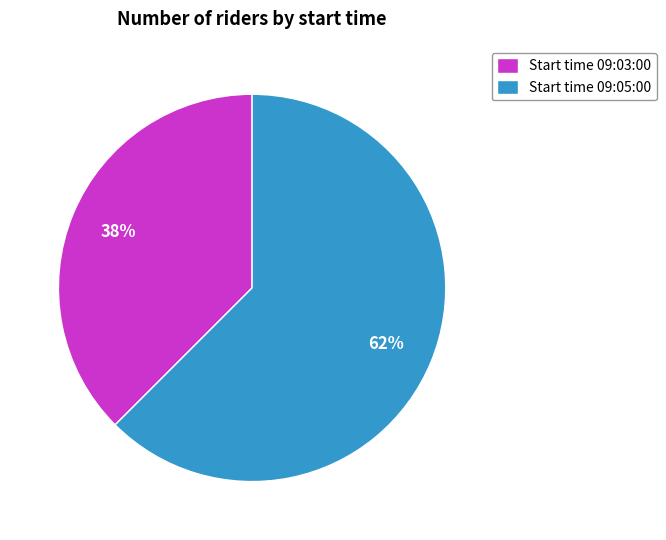

Is there any slice that represents more than half of the pie?

Yes